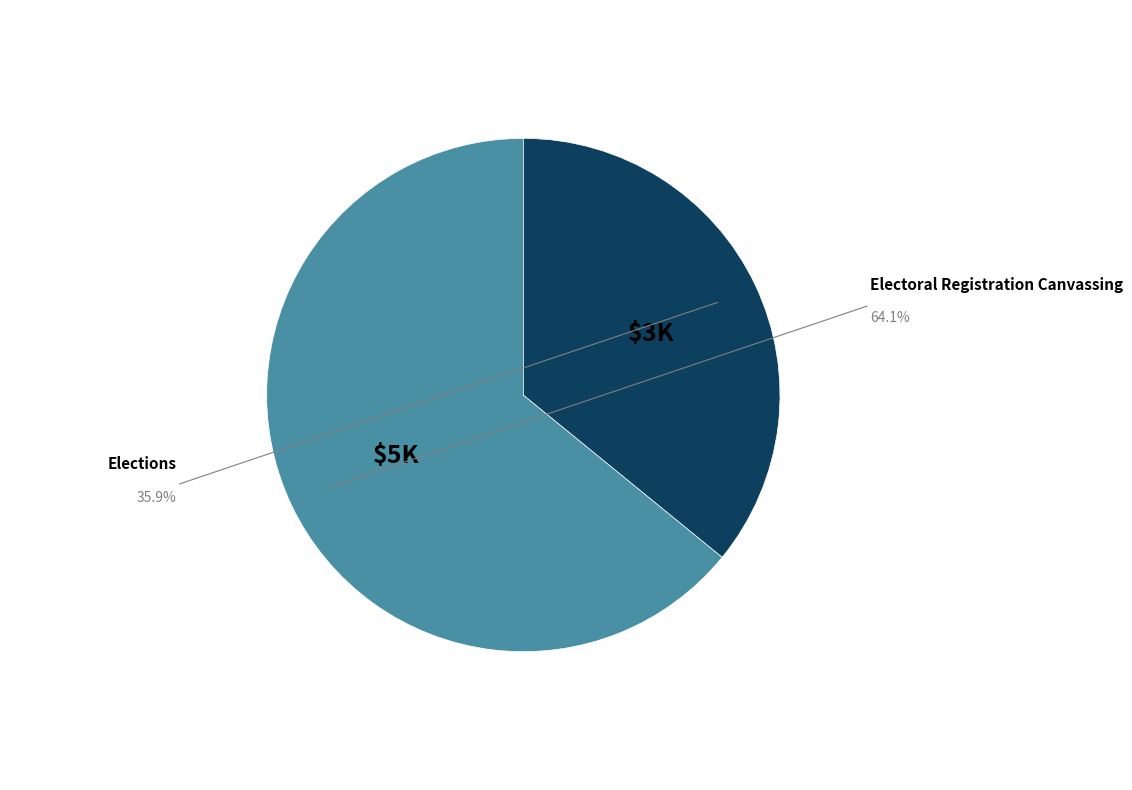

Which has a higher value, Elections or Electoral Registration Canvassing?

Electoral Registration Canvassing